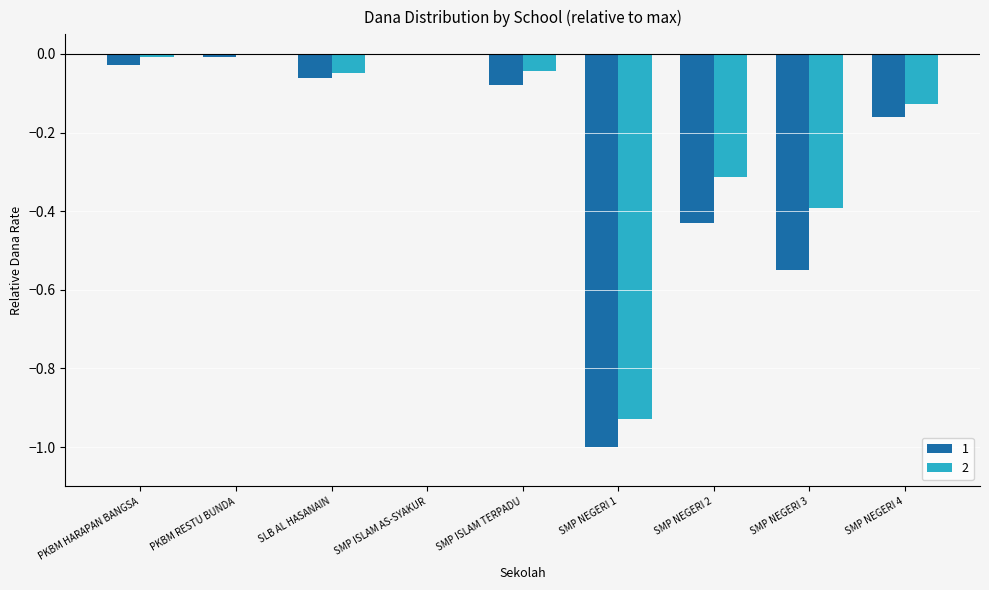

Is it true that 1 equals -0.0 at SLB AL HASANAIN?

False